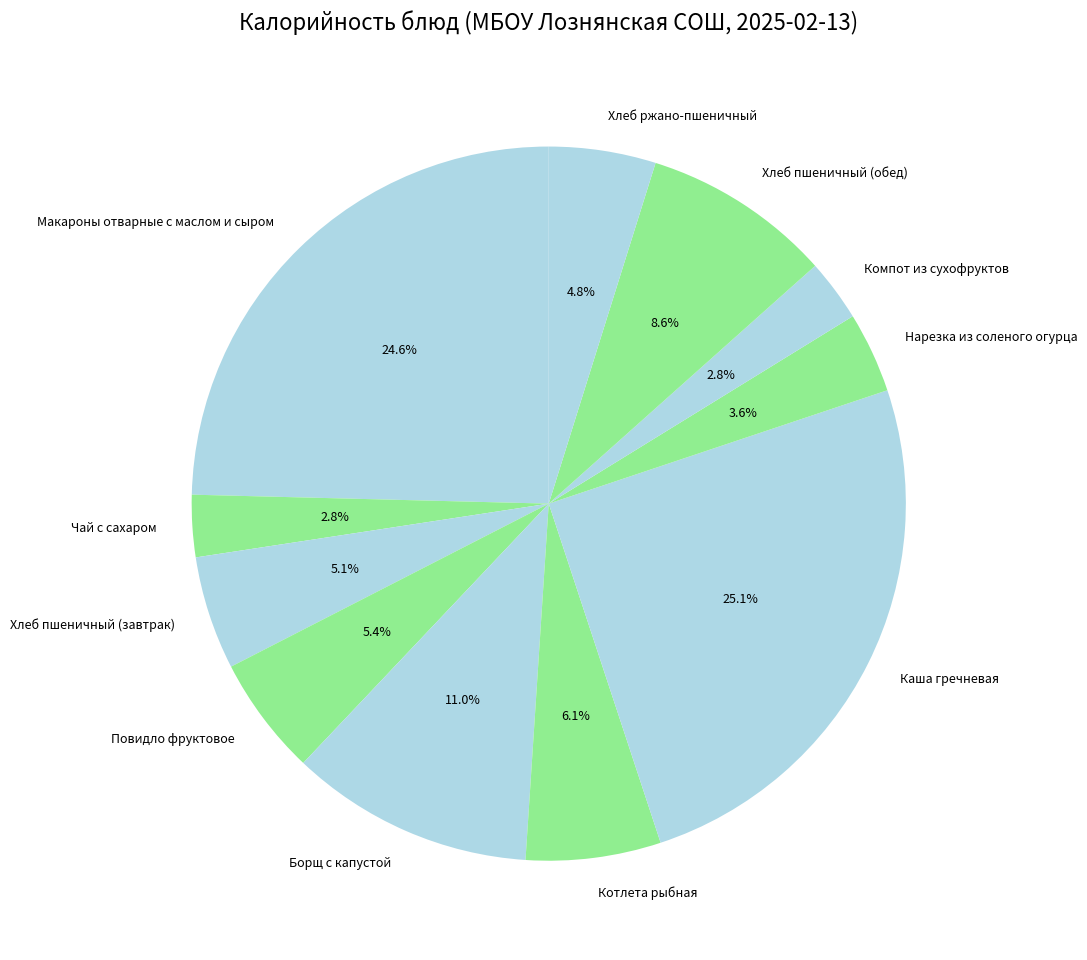

Combined, what portion of the pie is Хлеб пшеничный (завтрак) and Каша гречневая?

30.2%